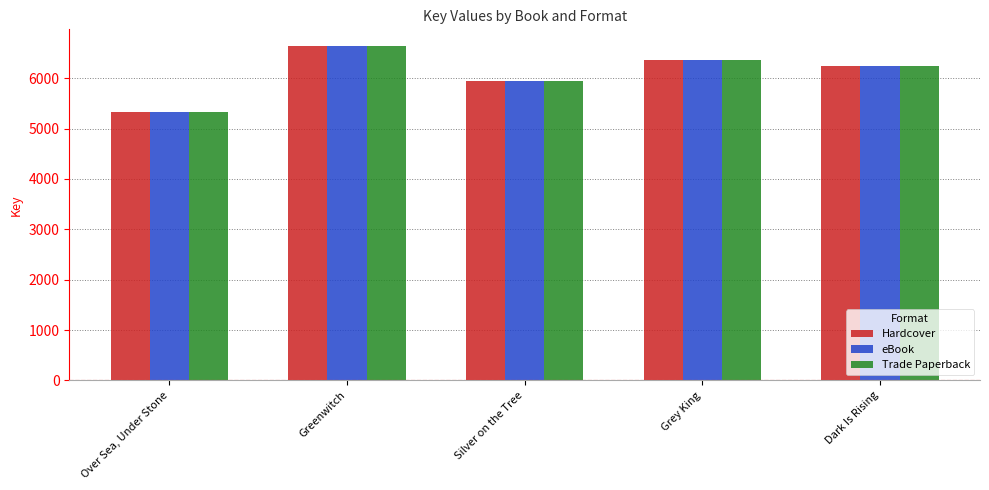

List the labels in order of eBook value, largest first.

Greenwitch, Grey King, Dark Is Rising, Silver on the Tree, Over Sea, Under Stone